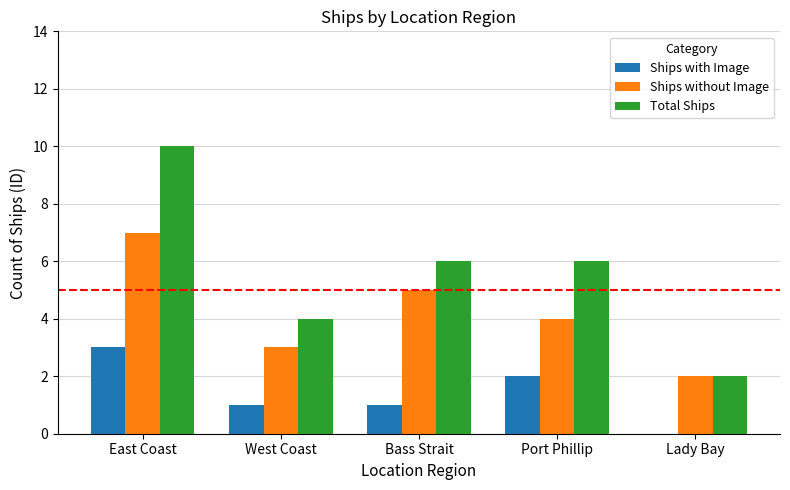

Read the Ships with Image value at East Coast.

3